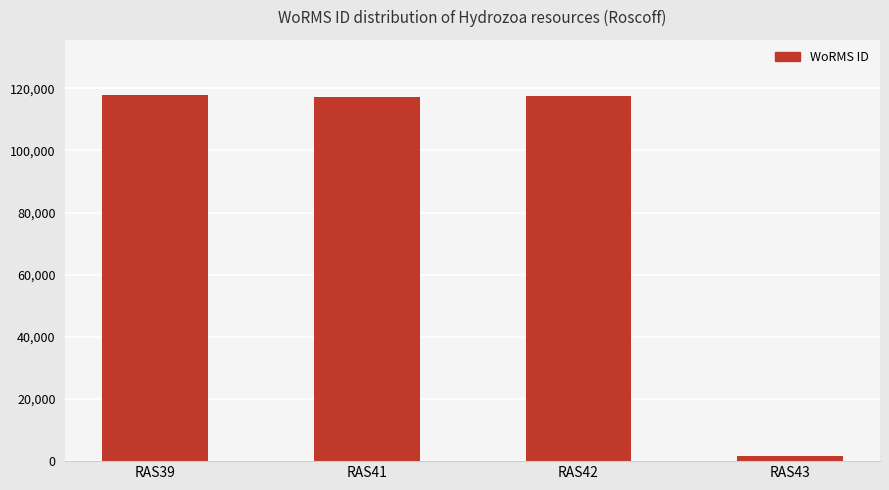

Read the value at RAS39, to the nearest 100.

117900